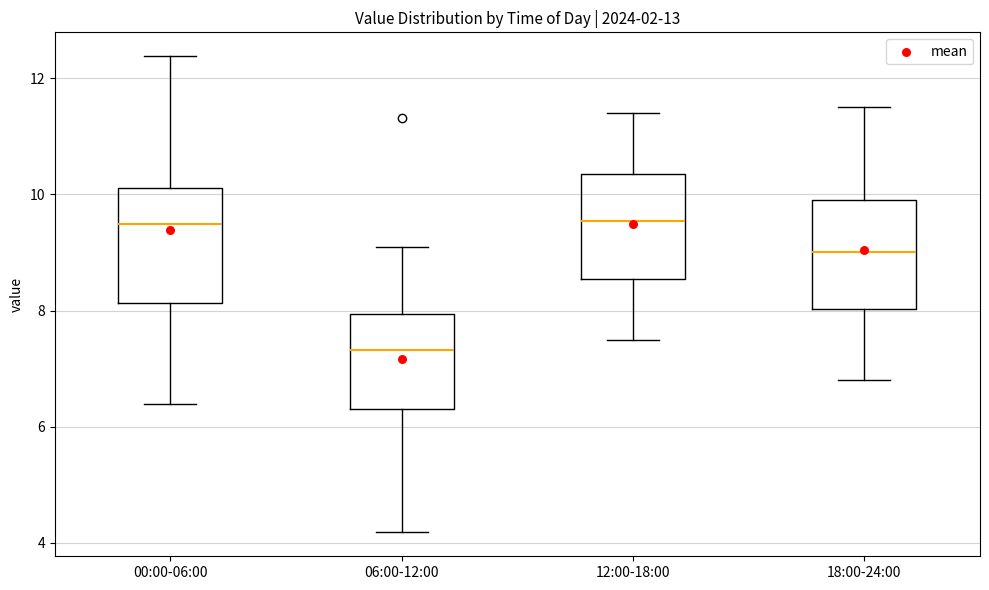

Reading left to right, read every box against the y-axis: the position of its median line, the range the box covers, and the ends of its whiskers. The values are not printed on the chart, so give them approximately, as read against the axis.

00:00-06:00: median 9.4, box 8.2 to 10.2, whiskers 6.4 to 12.4
06:00-12:00: median 7.4, box 6.4 to 8.0, whiskers 4.2 to 9.2
12:00-18:00: median 9.6, box 8.6 to 10.4, whiskers 7.6 to 11.4
18:00-24:00: median 9.0, box 8.0 to 10.0, whiskers 6.8 to 11.6